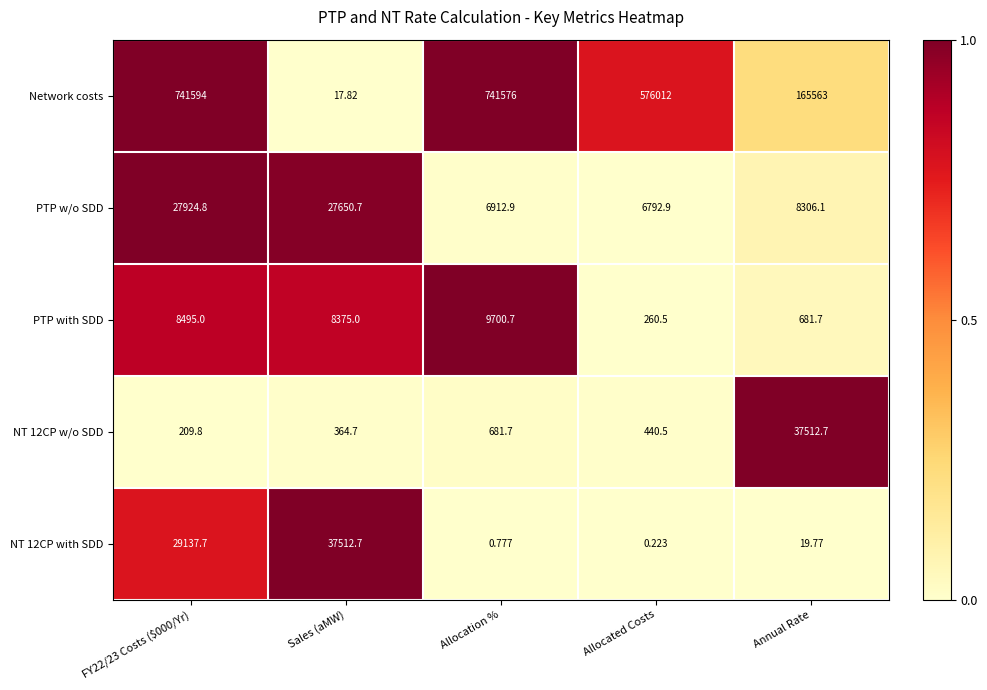

At which label does NT 12CP w/o SDD first exceed 440?

Allocation %